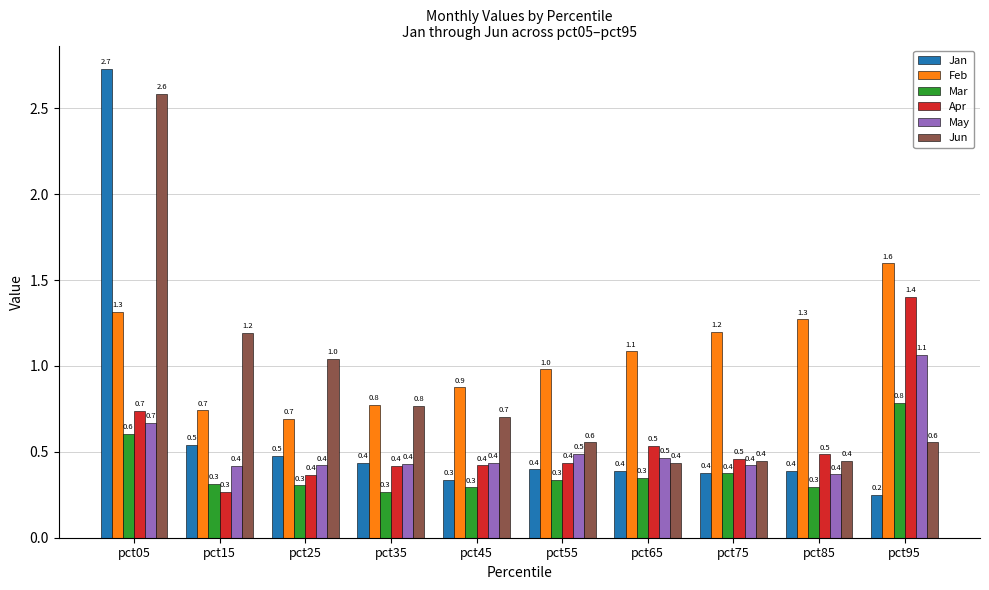

Which series has the largest range (max minus min)?

Jan